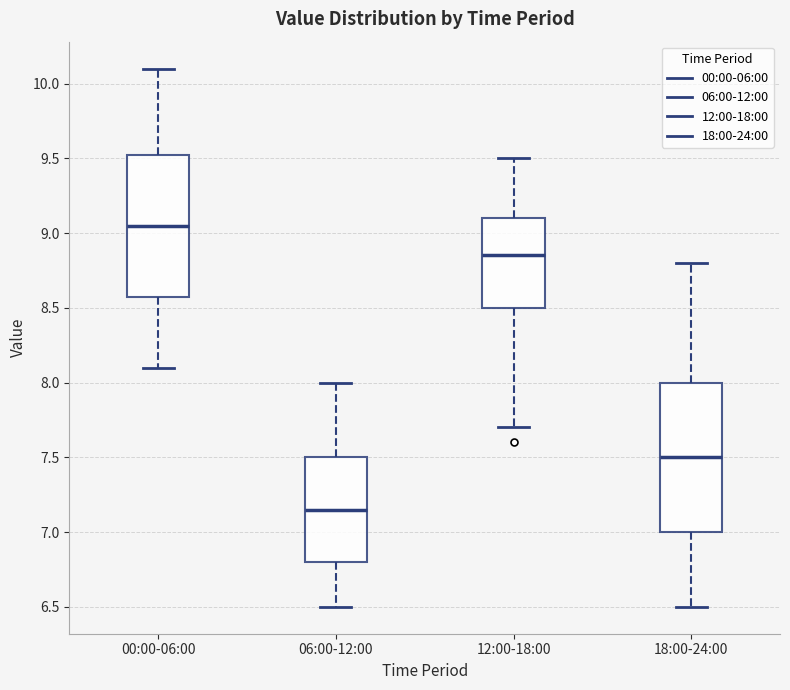

Where does the upper whisker of the box for 12:00-18:00 end on the y-axis? The values are not printed on the chart, so give them approximately, as read against the axis.

9.50